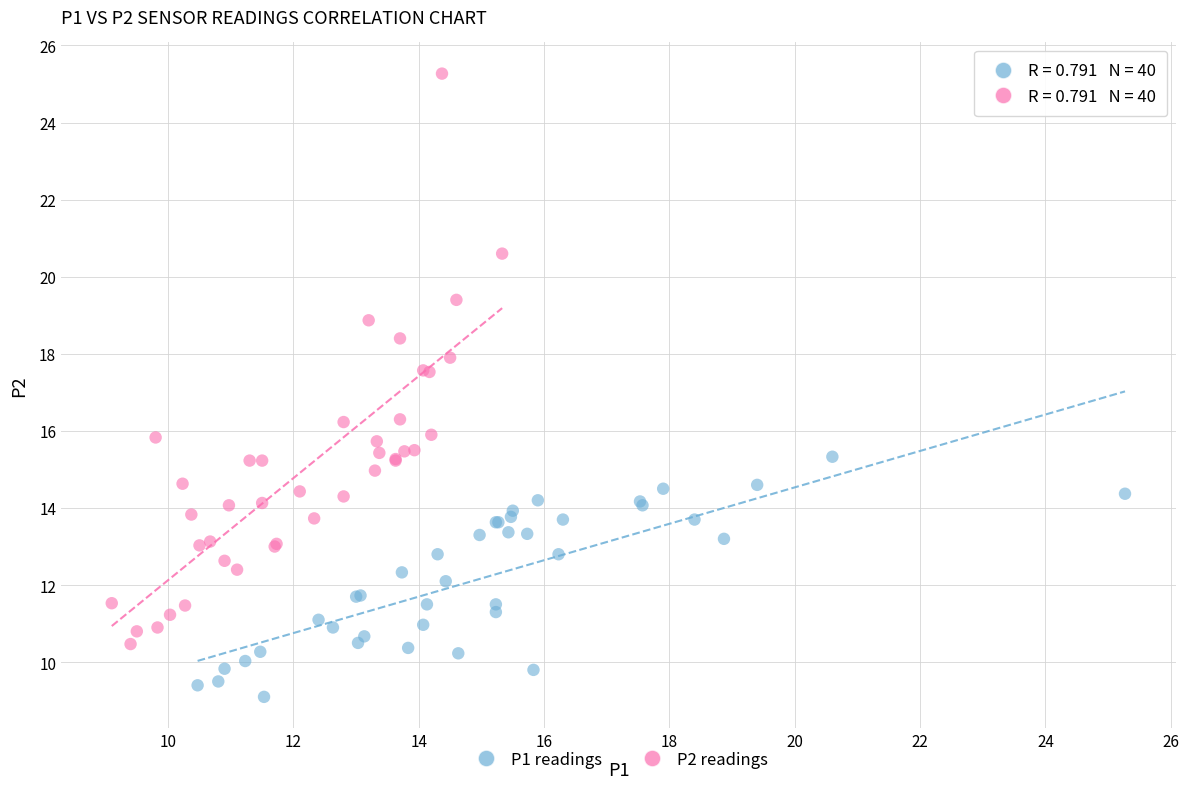

Which series reaches the maximum Y coordinate?

P2 readings